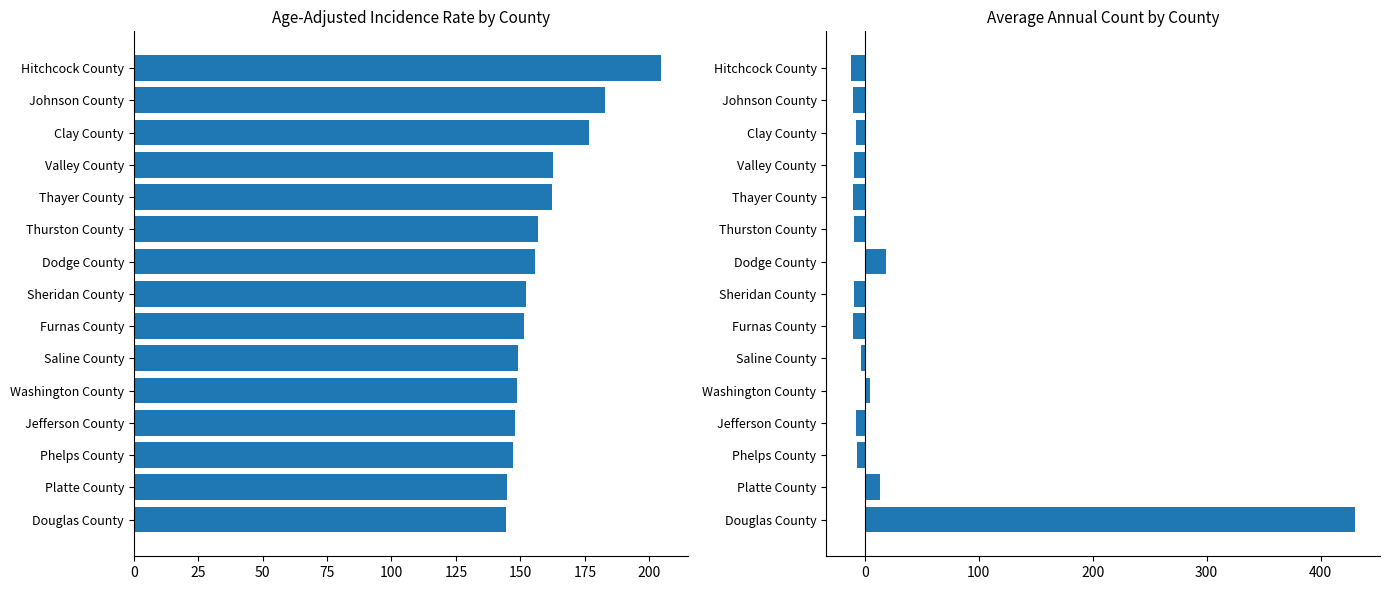

Which series has the widest spread of values?

Avg Annual Count (vs state avg)